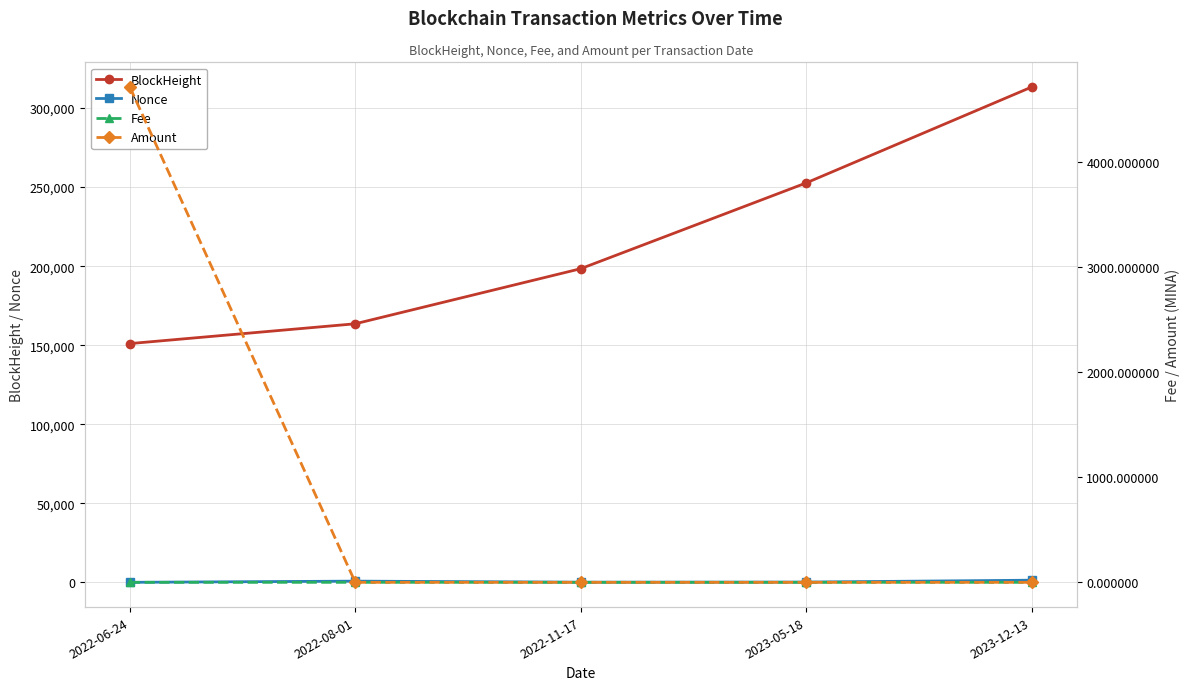

What are all the series names shown in the legend?

BlockHeight, Nonce, Fee, Amount